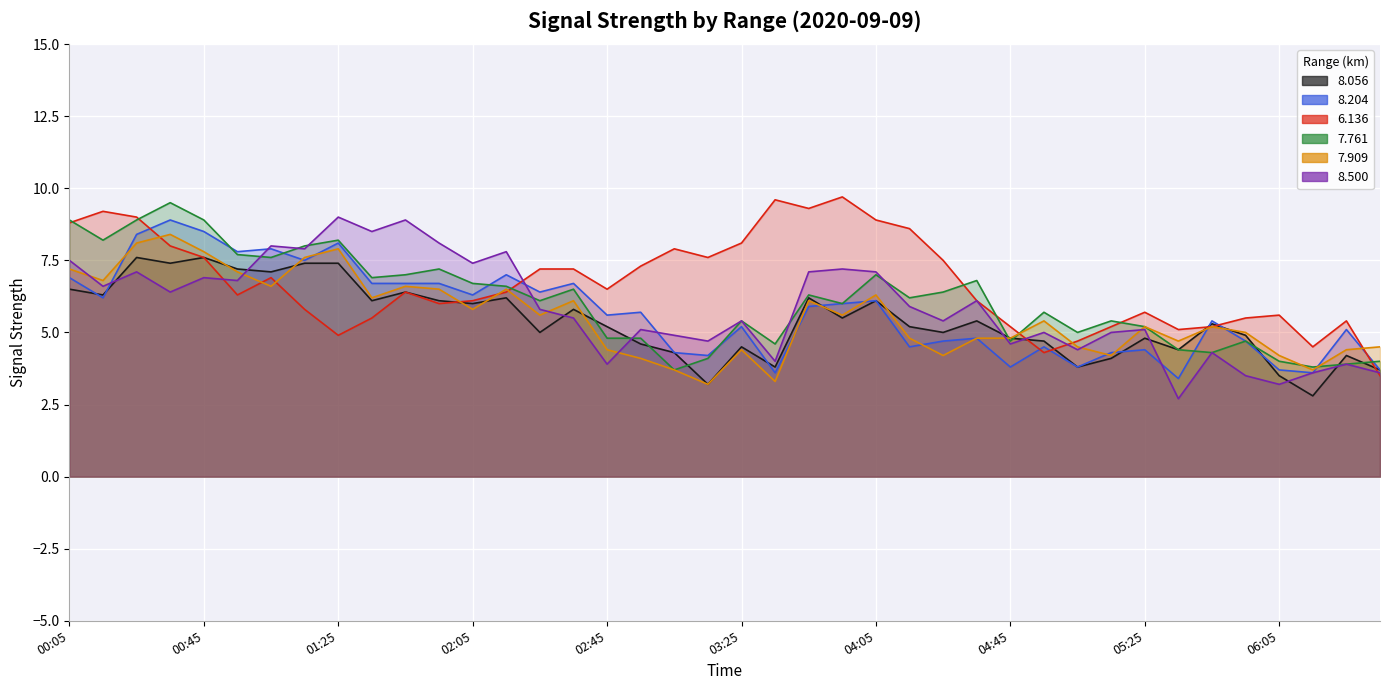

At which category is the sum across all series the highest?

2020/09/09 00:25